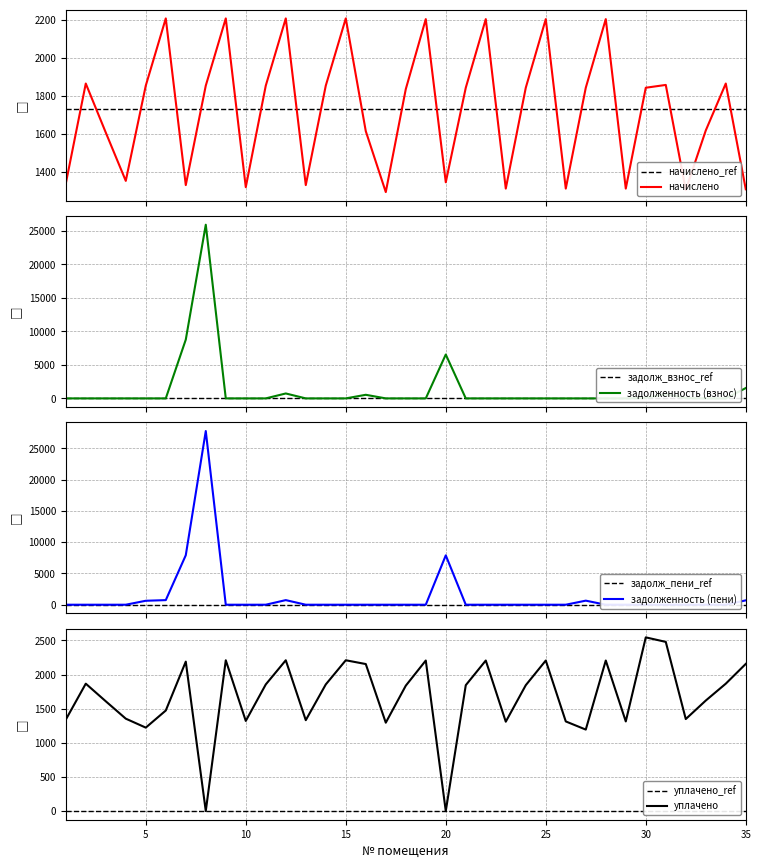

Reading right to left, list all the values displayed in this chart.

начислено: 1308.9	1865.6	1618.6	1305.2	1858.3	1843.5	1312.6	2204.8	1843.5	1312.6	2204.8	1843.5	1312.6	2204.8	1843.5	1345.8	2204.8	1836.1	1294.1	1614.9	2208.5	1854.6	1331.0	2208.5	1854.6	1319.9	2208.5	1854.6	1331.0	2208.5	1854.6	1353.1	1607.5	1865.6	1338.4
задолженность (взнос): 1545.2	0.0	0.0	42.3	619.4	85.9	0.0	0.0	0.0	0.0	0.0	0.0	0.0	0.0	0.0	6551.2	0.0	0.0	0.0	538.3	0.0	0.0	0.0	736.2	0.0	0.0	0.0	25927.1	8772.7	0.0	0.0	0.0	0.0	0.0	0.0
задолженность (пени): 698.8	0.0	0.0	0.0	0.0	0.0	0.0	0.0	650.3	0.0	0.0	0.0	0.0	0.0	0.0	7896.9	0.0	0.0	0.0	0.0	0.0	0.0	0.0	736.2	0.0	0.0	0.0	27781.6	7915.1	736.2	632.8	0.0	0.0	0.0	0.0
уплачено: 2155.3	1865.6	1618.6	1347.5	2477.7	2543.9	1312.6	2204.8	1193.2	1312.6	2204.8	1843.5	1308.6	2204.8	1843.5	0.0	2204.8	1836.1	1294.1	2153.2	2208.5	1854.6	1331.0	2208.5	1854.6	1319.9	2208.5	0.0	2188.6	1472.3	1221.8	1353.1	1607.5	1865.6	1338.4